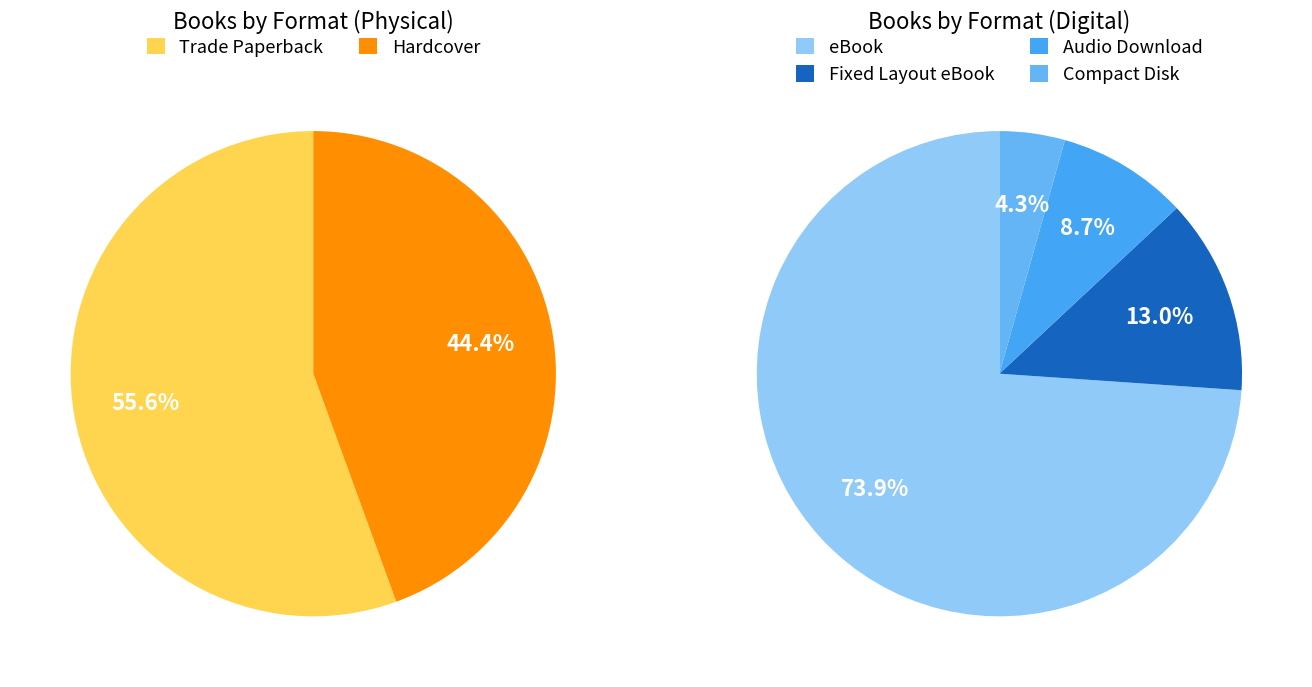

Does Fixed Layout eBook represent more than half of the total?

No